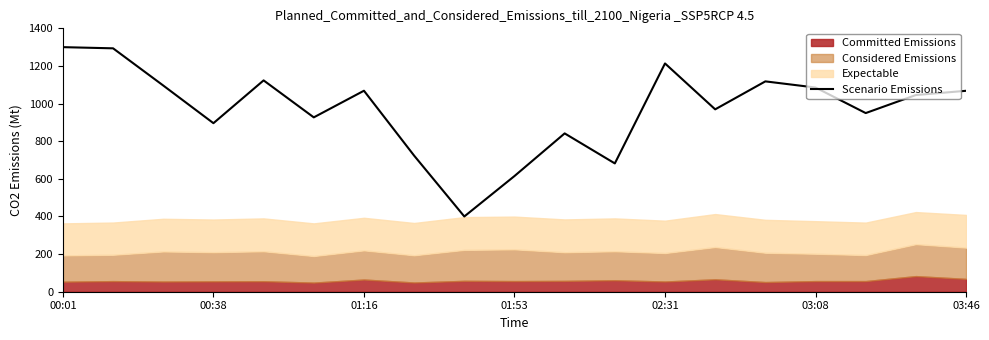

Which category has the highest value across all series?

00:01